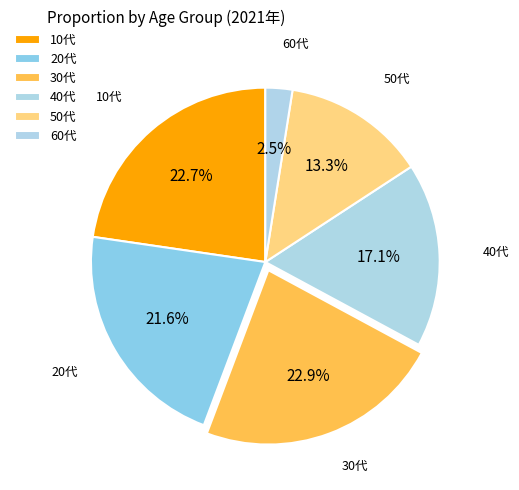

How many segments does this pie chart have?

6